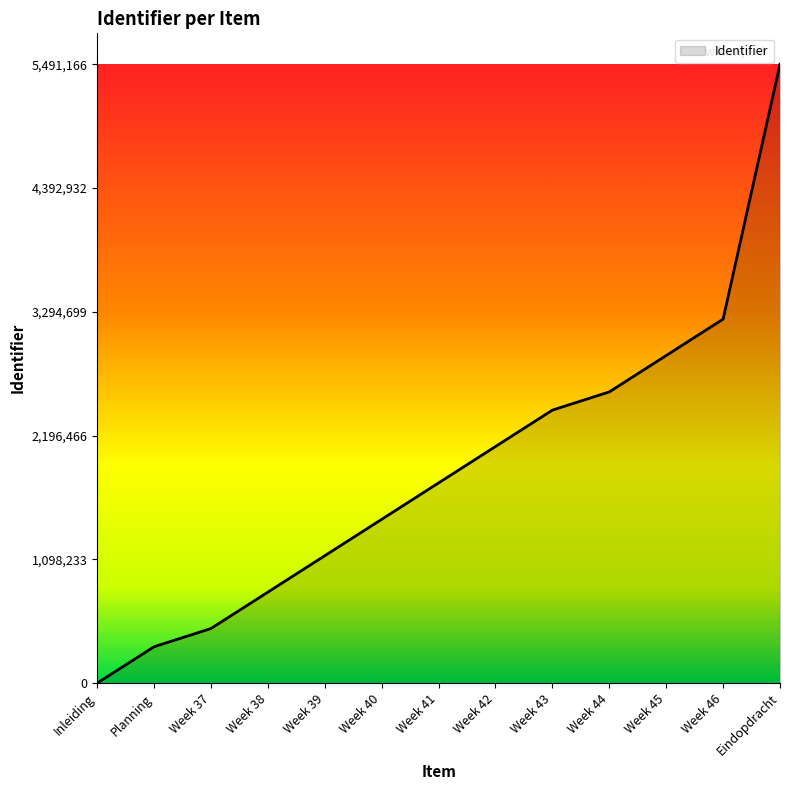

Rank the categories by value from highest to lowest.

Eindopdracht, Week 46, Week 45, Week 44, Week 43, Week 42, Week 41, Week 40, Week 39, Week 38, Week 37, Planning, Inleiding